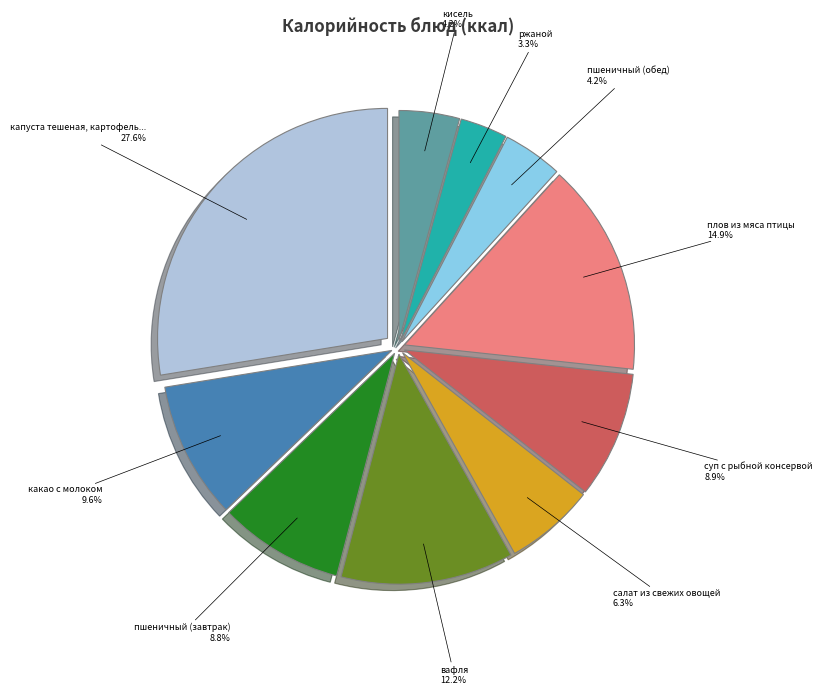

Is there any slice that represents more than half of the pie?

No